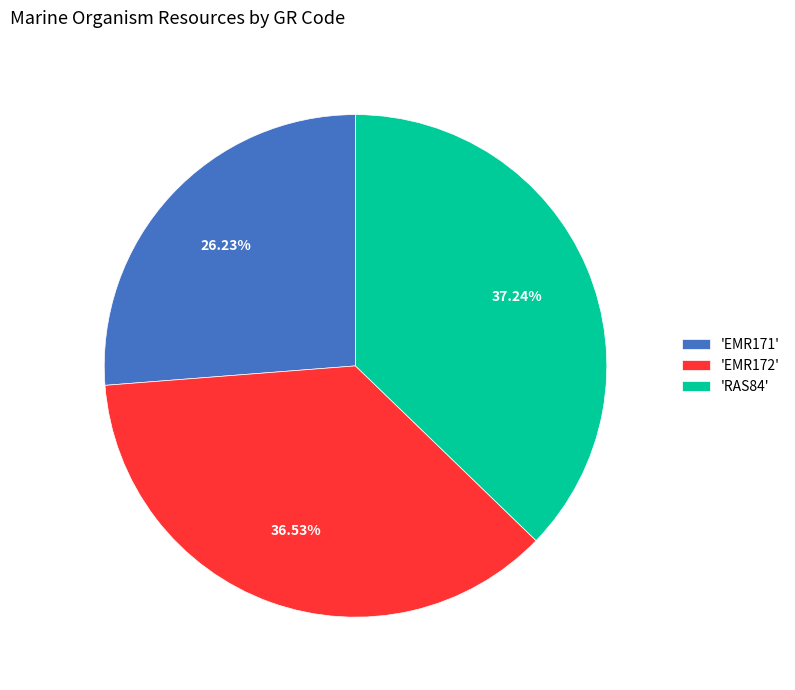

Which category has the biggest portion of the pie?

'RAS84'